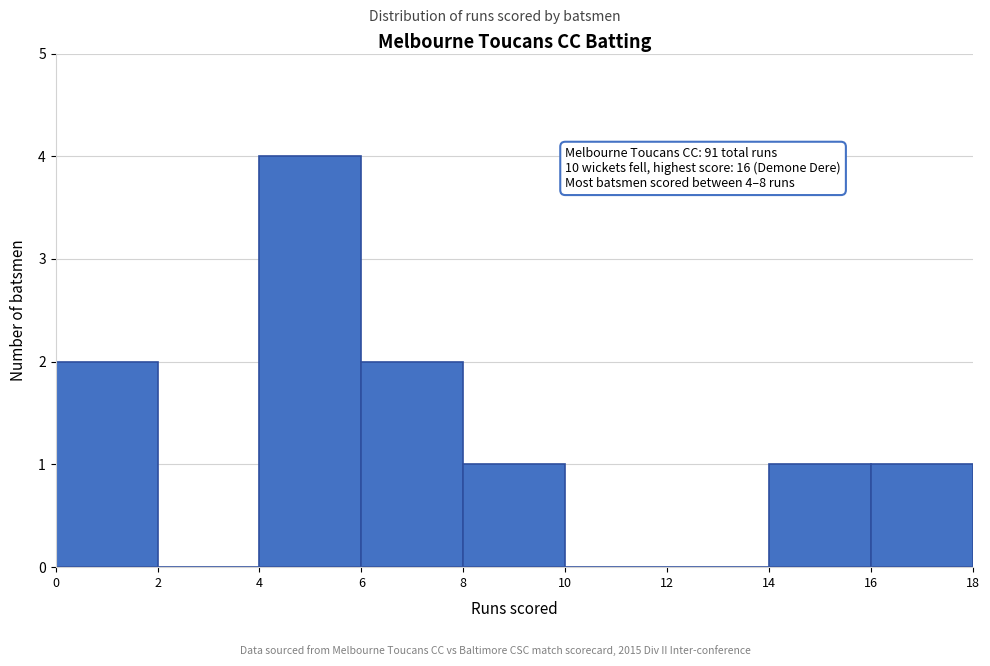

Over which range of the x-axis is the bar tallest?

4 to 6